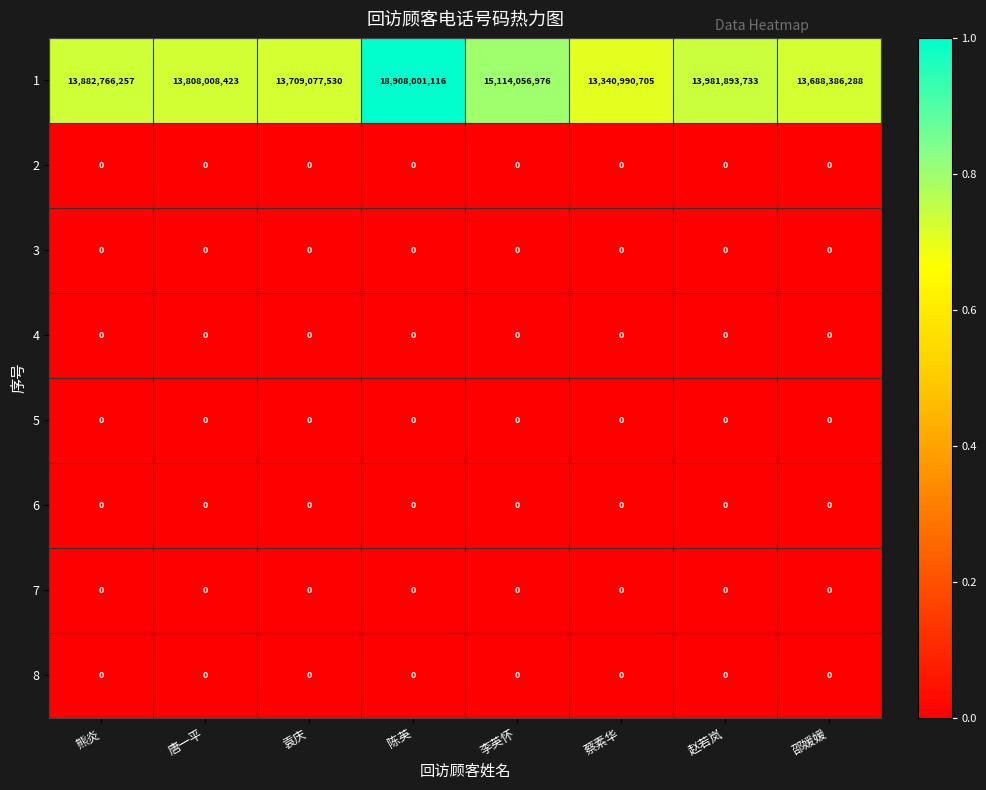

At which category is the sum across all series the highest?

陈英